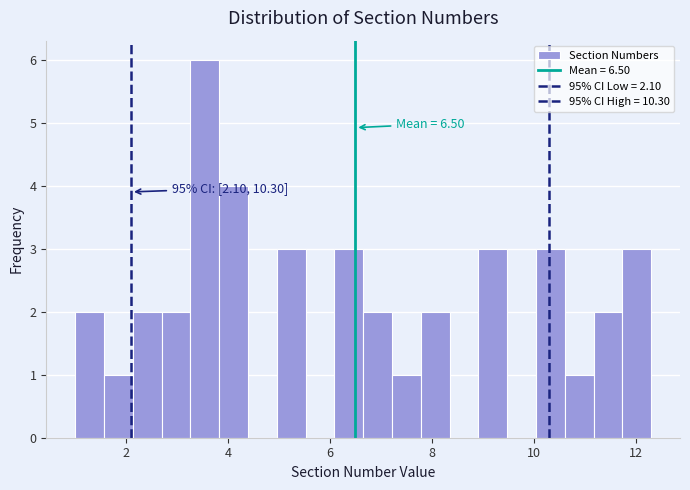

Read against the x-axis, roughly where is the centre of the tallest bar?

3.6